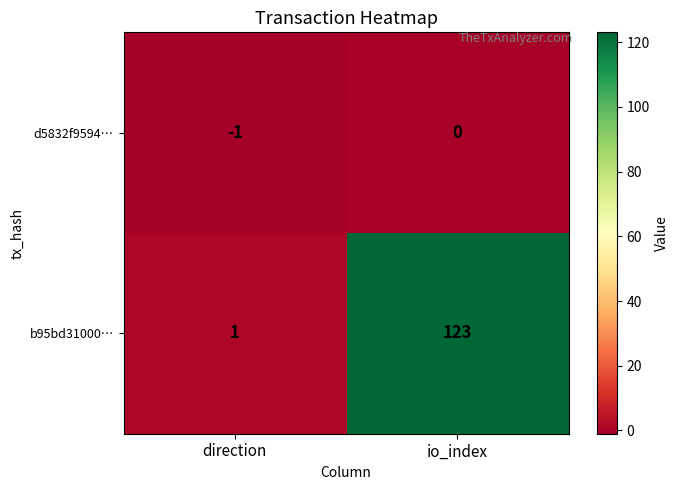

Is it true that b95bd31000… equals 1 at direction?

True